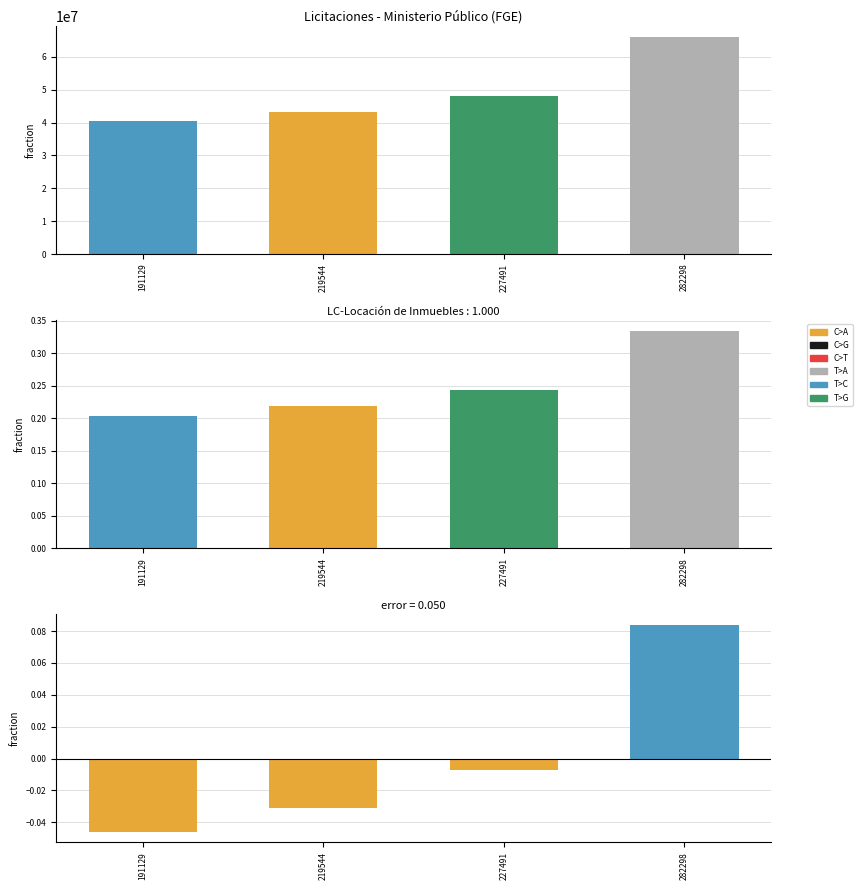

What is the sum of the monto_adjudicado (fraction) values at 191129 and 227491?

0.4